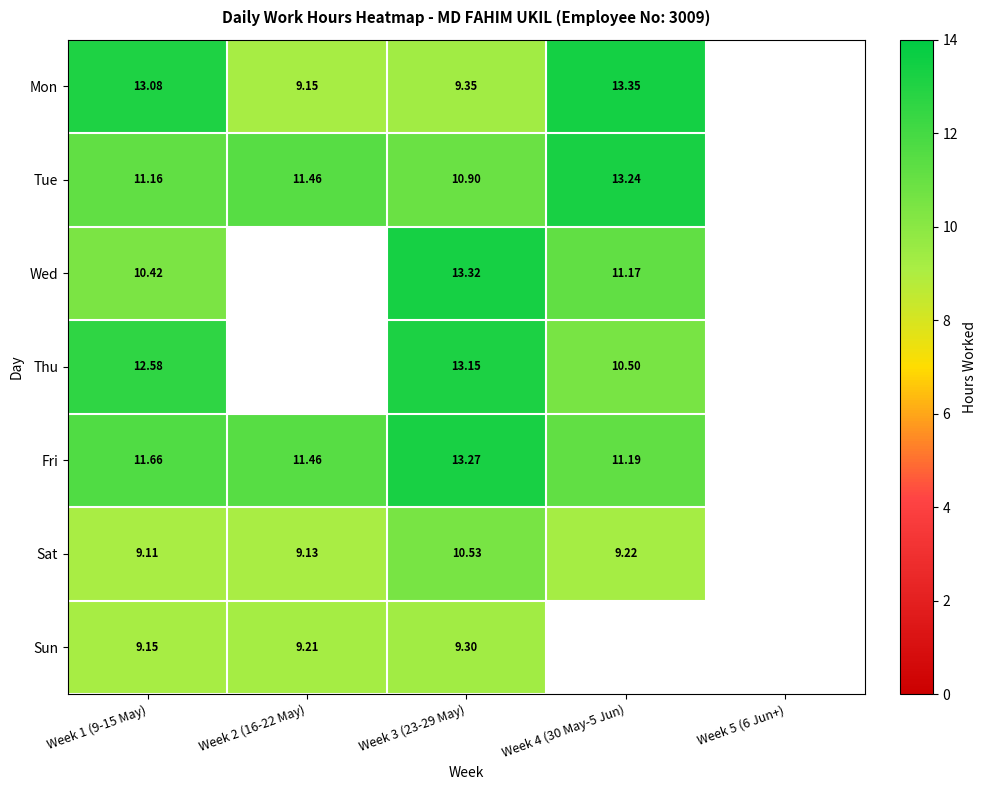

At which category is the sum across all series the highest?

Week 3 (23-29 May)